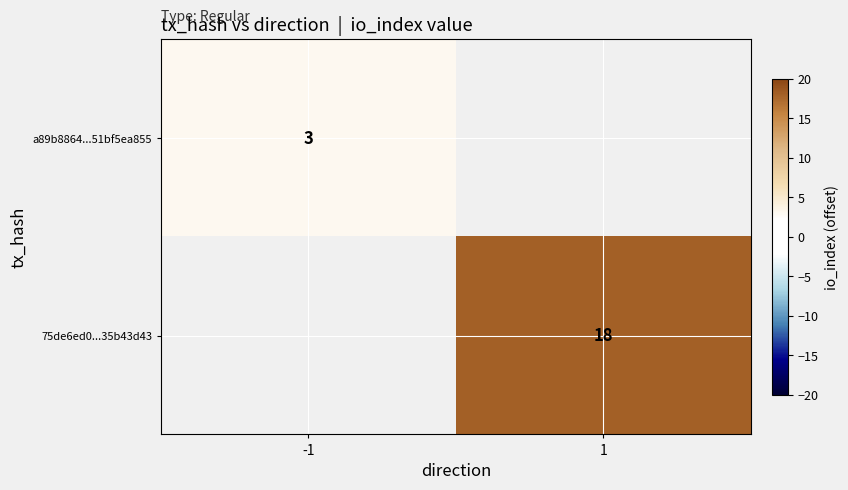

True or false: a89b8864...51bf5ea855 has a value of 4 at -1.

False